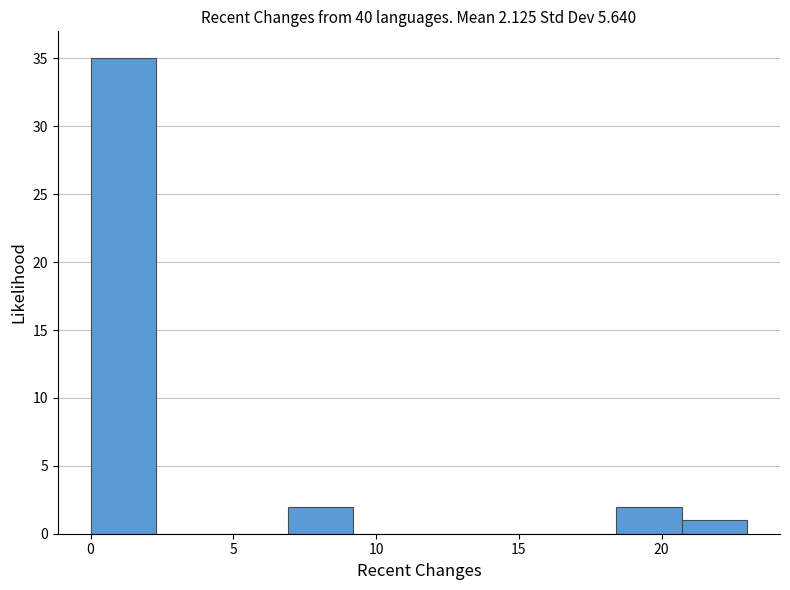

Reading left to right, transcribe this chart: for each bar, give the range it covers on the x-axis and its height. Neither the bar edges nor the heights are printed on the chart, so give them approximately, as read against the axes.

0.0 to 2.3: 35
2.3 to 4.6: 0
4.6 to 6.9: 0
6.9 to 9.2: 2
9.2 to 11.5: 0
11.5 to 13.8: 0
13.8 to 16.1: 0
16.1 to 18.4: 0
18.4 to 20.7: 2
20.7 to 23.0: 1